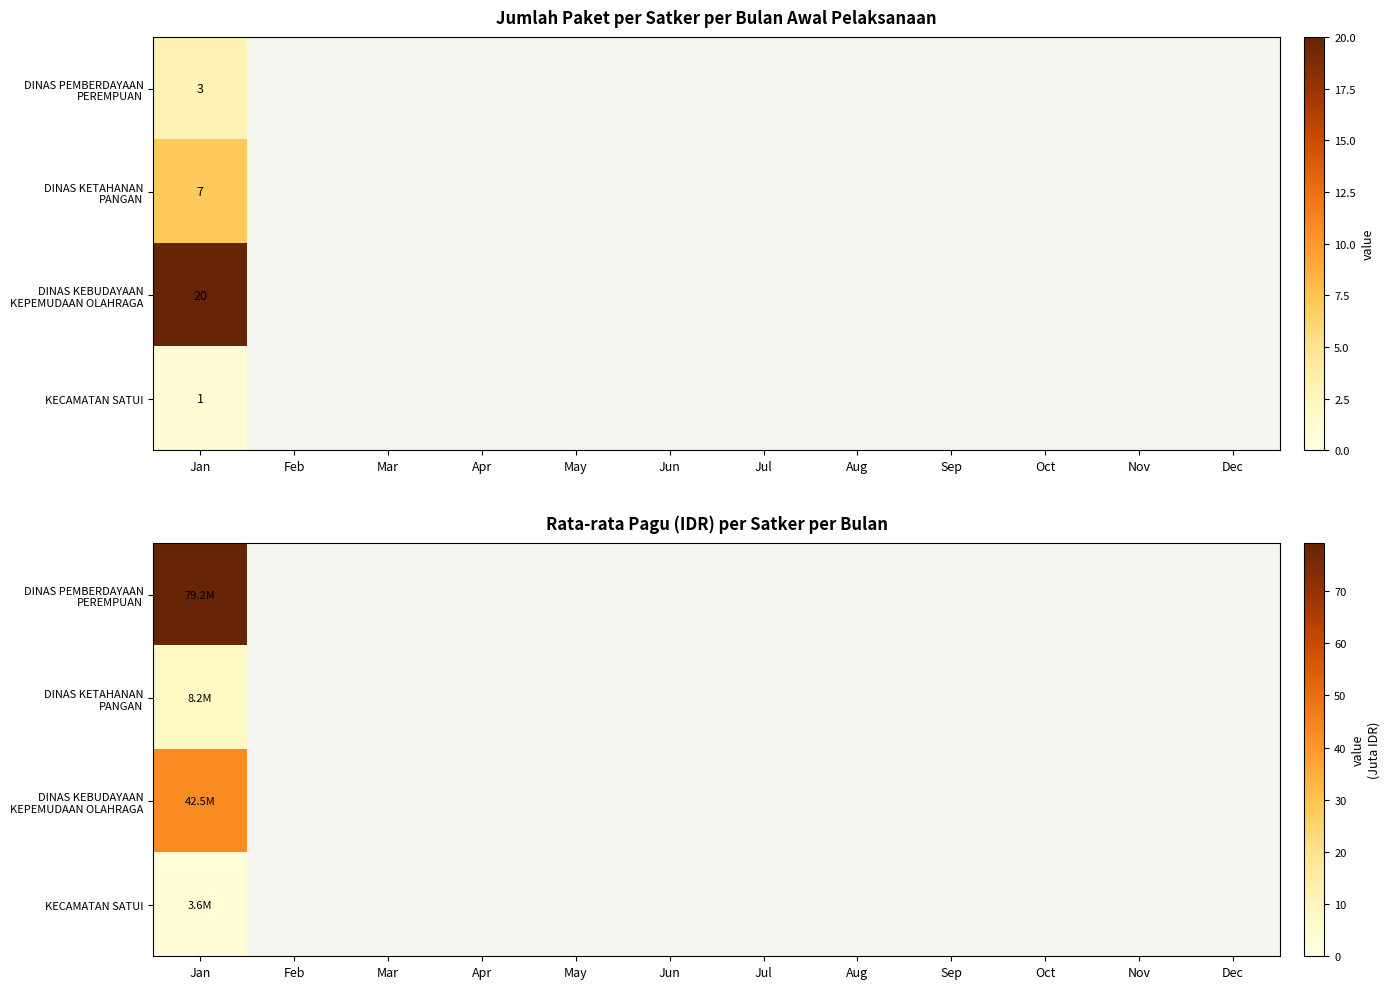

Rank the categories by DINAS KEBUDAYAAN KEPEMUDAAN OLAHRAGA value from highest to lowest.

Jan, Feb, Mar, Apr, May, Jun, Jul, Aug, Sep, Oct, Nov, Dec